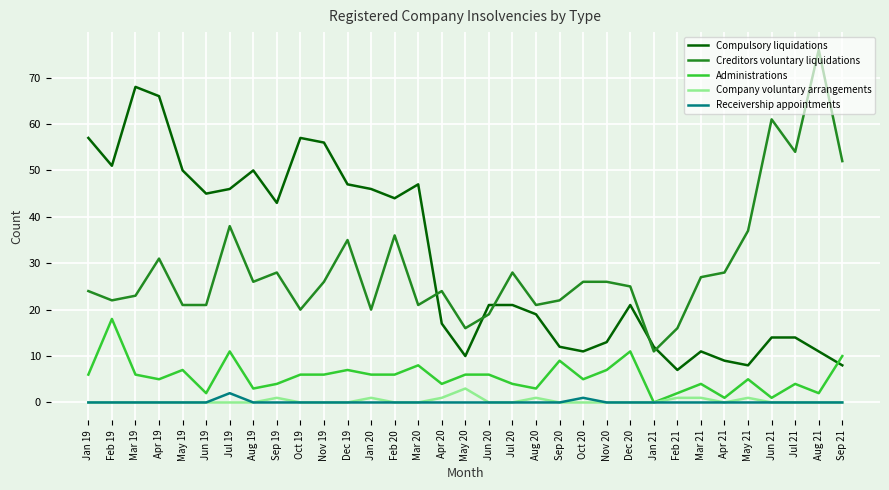

How many series are shown in this chart?

5